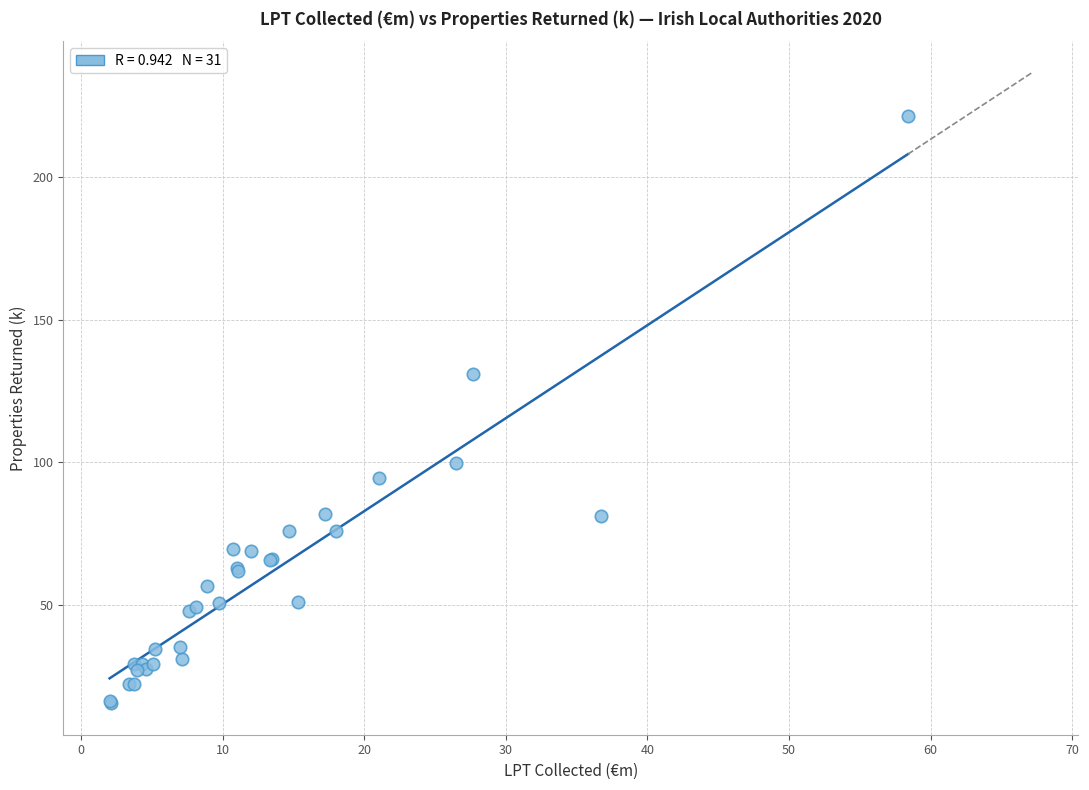

What Y value in the scatter plot is closest to 118?

131.0